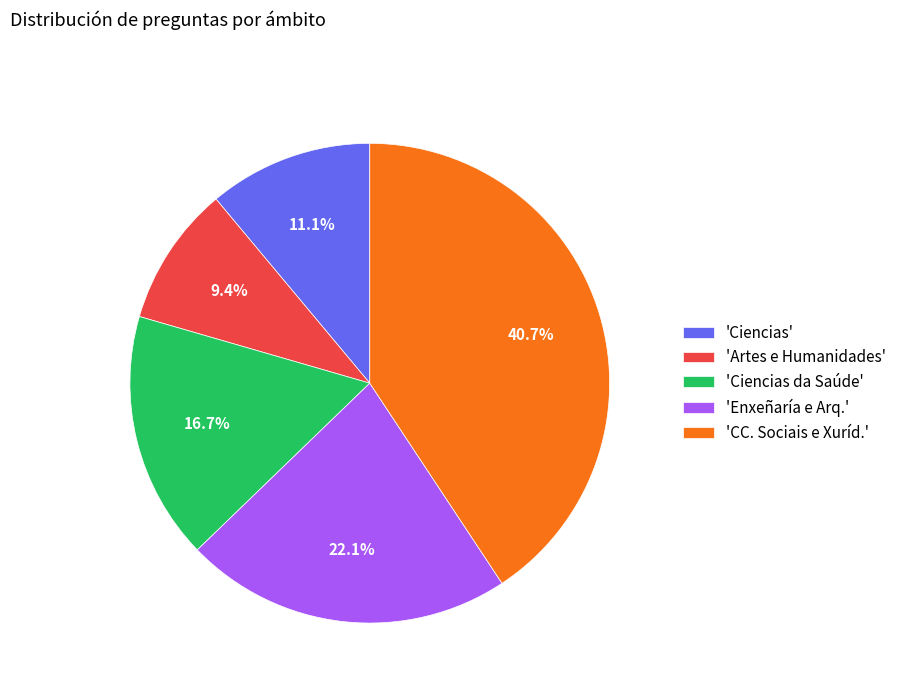

Rank the categories by value from highest to lowest.

'CC. Sociais e Xuríd.', 'Enxeñaría e Arq.', 'Ciencias da Saúde', 'Ciencias', 'Artes e Humanidades'